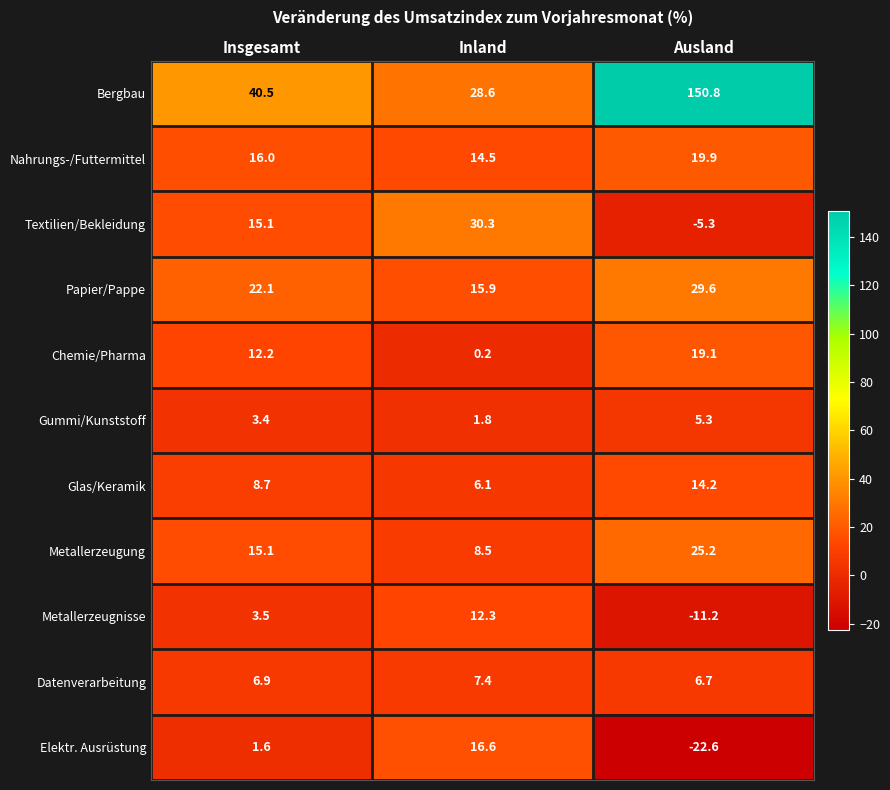

Rank the series at Ausland from lowest to highest value.

Elektr. Ausrüstung, Metallerzeugnisse, Textilien/Bekleidung, Gummi/Kunststoff, Datenverarbeitung, Glas/Keramik, Chemie/Pharma, Nahrungs-/Futtermittel, Metallerzeugung, Papier/Pappe, Bergbau